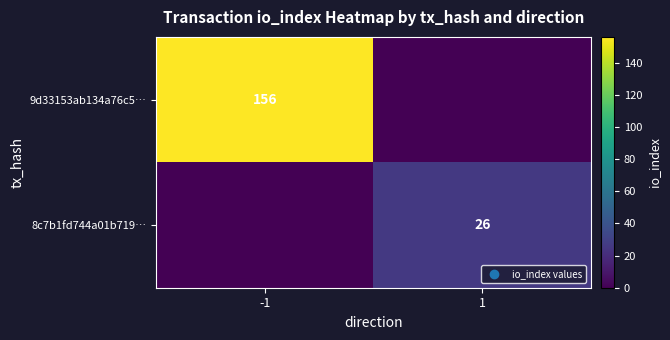

The 9d33153ab134a76c5… series shows 70 at -1. True or false?

False